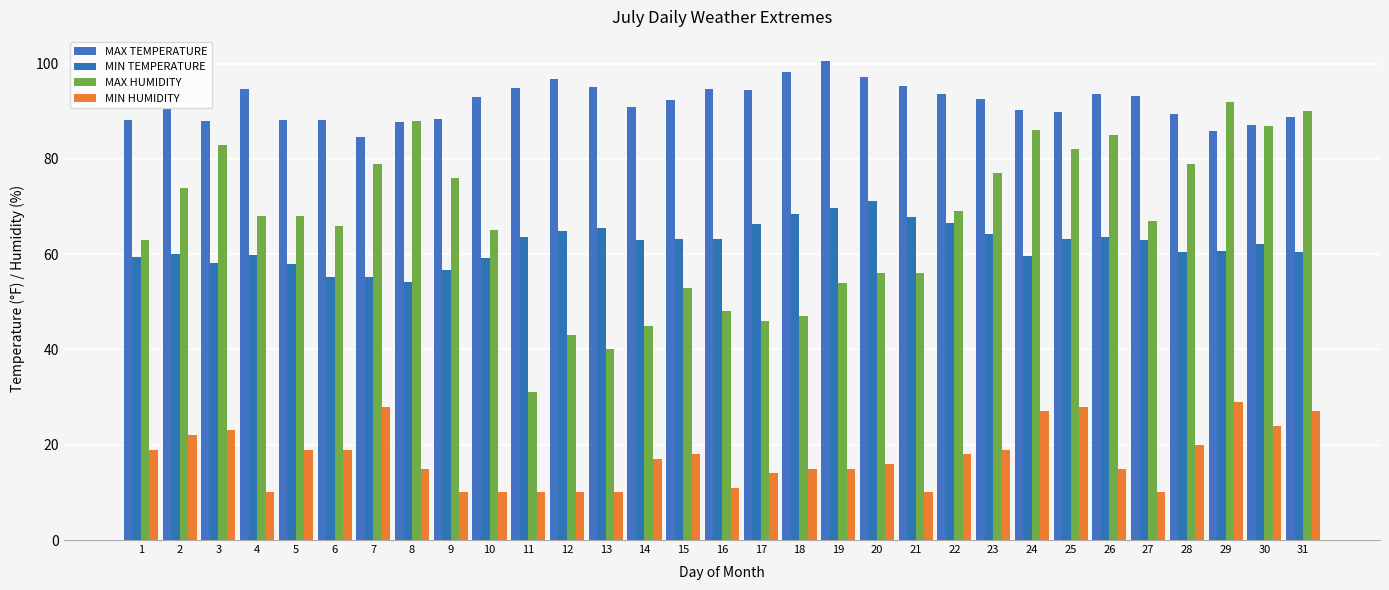

Reading left to right, transcribe all the data shown in this chart.

MAX TEMPERATURE: 1=88.2	2=90.5	3=88.0	4=94.6	5=88.2	6=88.2	7=84.6	8=87.8	9=88.3	10=93.0	11=94.8	12=96.8	13=95.2	14=90.9	15=92.3	16=94.6	17=94.5	18=98.2	19=100.6	20=97.2	21=95.4	22=93.7	23=92.5	24=90.3	25=89.8	26=93.7	27=93.2	28=89.4	29=85.8	30=87.1	31=88.9
MIN TEMPERATURE: 1=59.4	2=60.1	3=58.1	4=59.9	5=57.9	6=55.2	7=55.2	8=54.1	9=56.7	10=59.2	11=63.7	12=64.9	13=65.5	14=63.0	15=63.3	16=63.3	17=66.4	18=68.4	19=69.8	20=71.1	21=67.8	22=66.6	23=64.2	24=59.7	25=63.1	26=63.7	27=63.0	28=60.4	29=60.6	30=62.1	31=60.4
MAX HUMIDITY: 1=63.0	2=74.0	3=83.0	4=68.0	5=68.0	6=66.0	7=79.0	8=88.0	9=76.0	10=65.0	11=31.0	12=43.0	13=40.0	14=45.0	15=53.0	16=48.0	17=46.0	18=47.0	19=54.0	20=56.0	21=56.0	22=69.0	23=77.0	24=86.0	25=82.0	26=85.0	27=67.0	28=79.0	29=92.0	30=87.0	31=90.0
MIN HUMIDITY: 1=19.0	2=22.0	3=23.0	4=10.0	5=19.0	6=19.0	7=28.0	8=15.0	9=10.0	10=10.0	11=10.0	12=10.0	13=10.0	14=17.0	15=18.0	16=11.0	17=14.0	18=15.0	19=15.0	20=16.0	21=10.0	22=18.0	23=19.0	24=27.0	25=28.0	26=15.0	27=10.0	28=20.0	29=29.0	30=24.0	31=27.0